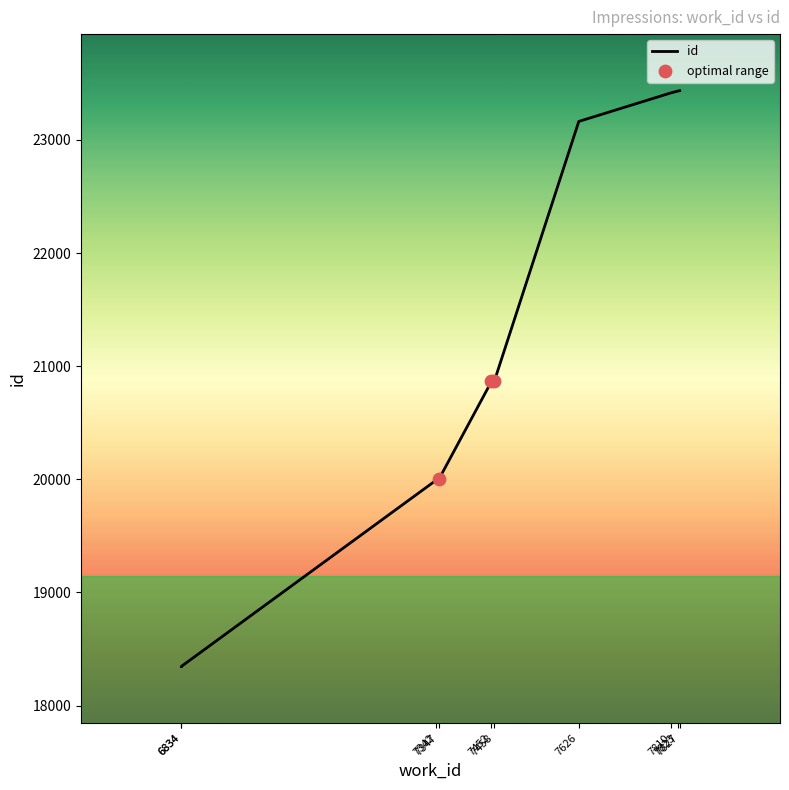

What is the change in value from 6834 to 7452?

+2519